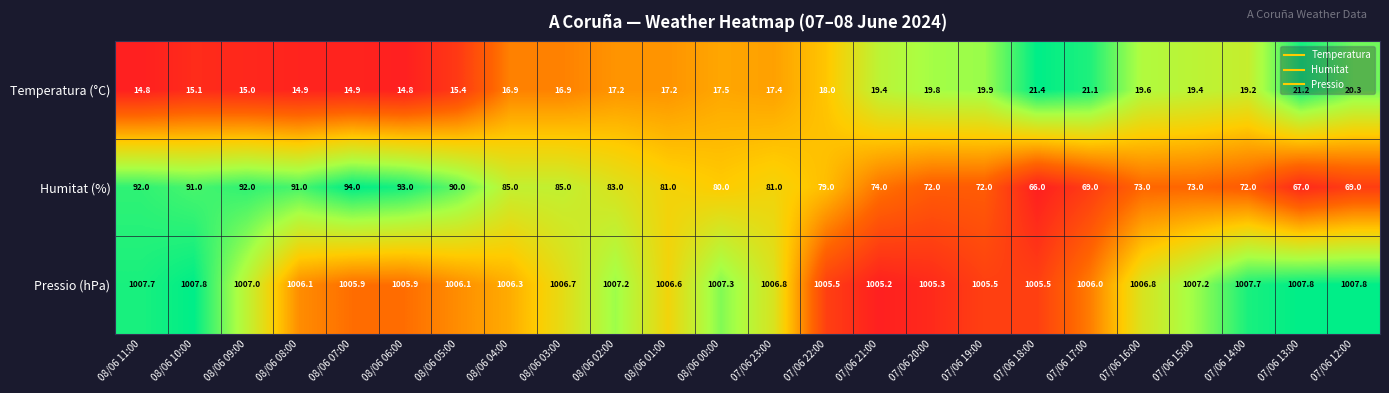

At 08/06 05:00, list the series in order from largest to smallest.

Pressio (hPa), Humitat (%), Temperatura (°C)